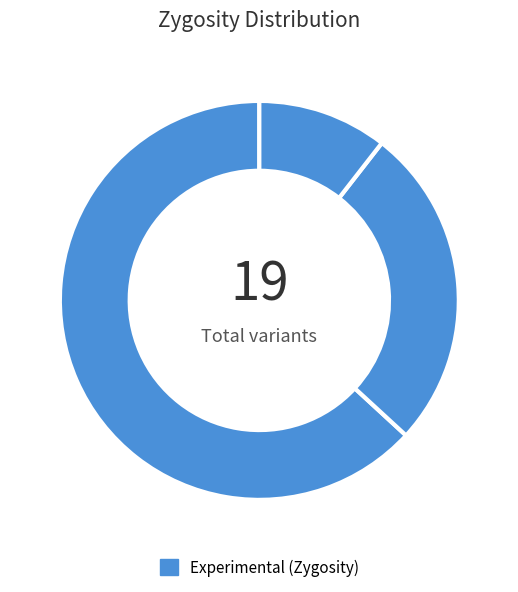

Which slice is the smallest?

possibly homozygous